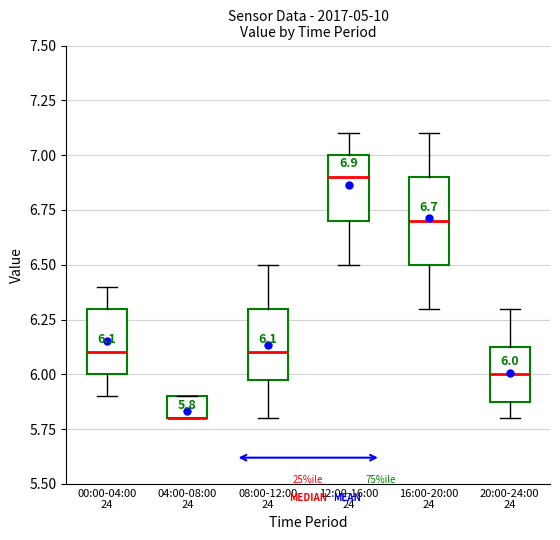

Comparing the boxes themselves (not the whiskers), which one is the tallest?

16:00-20:00 24